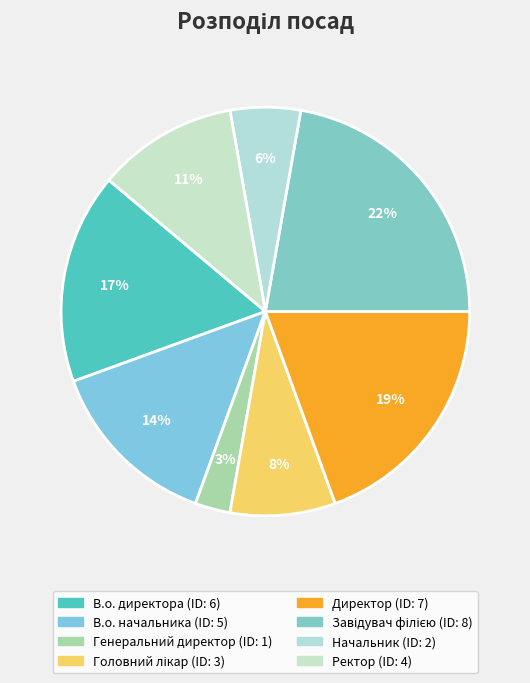

Combined, what portion of the pie is В.о. начальника and Начальник?

19.4%